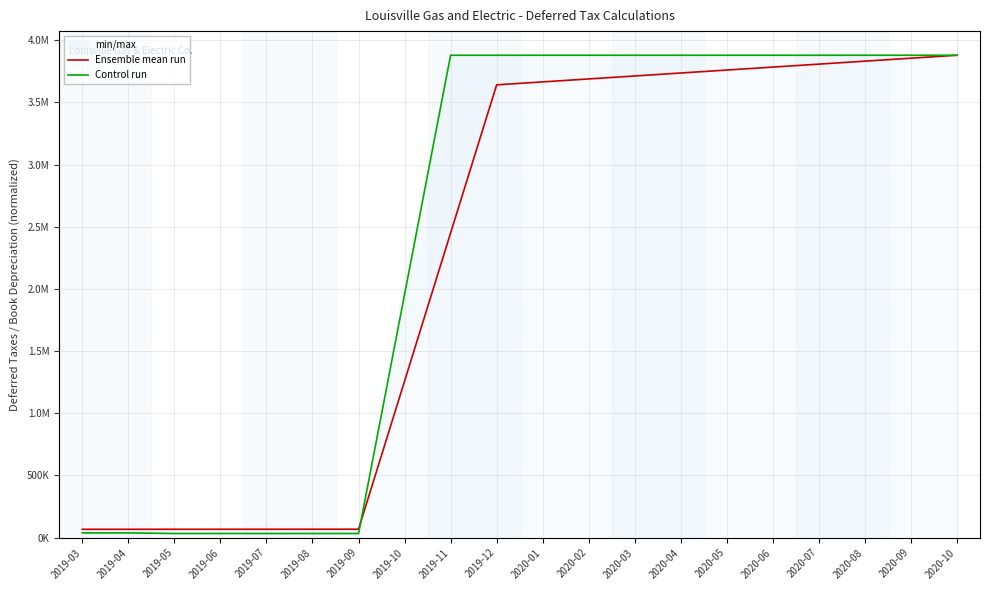

True or false: Control run and Ensemble mean run cross at least once.

True